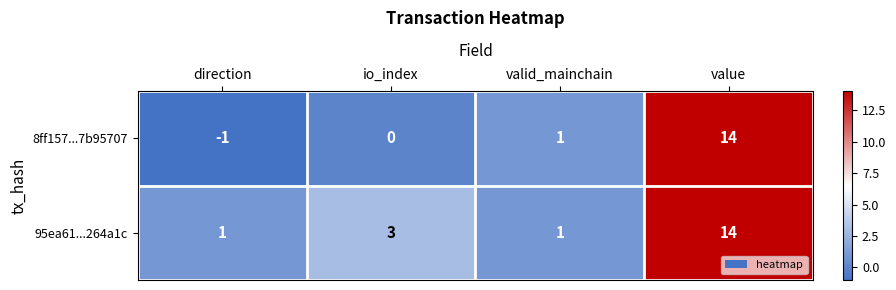

Between io_index and valid_mainchain, which series saw the biggest shift?

95ea61...264a1c